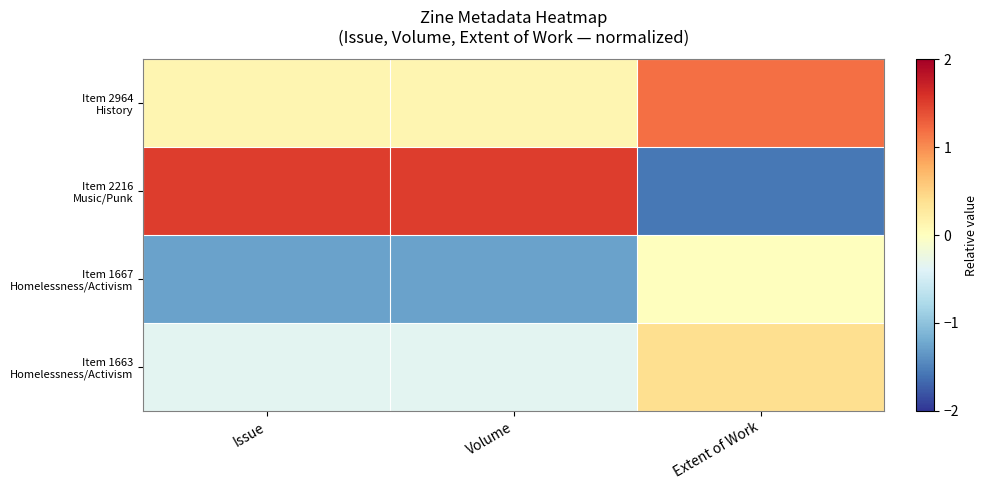

Between Volume and Issue, which is larger?

Volume